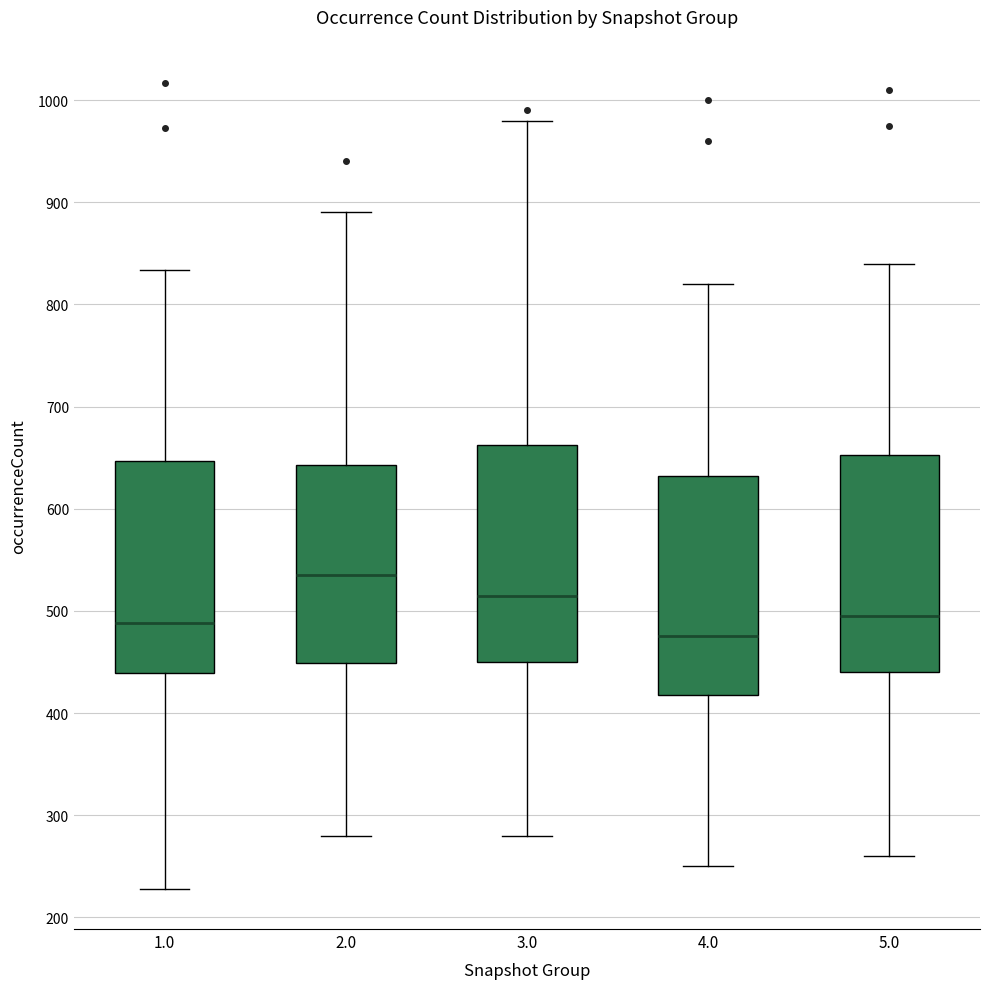

Reading left to right, read every box against the y-axis: the position of its median line, the range the box covers, and the ends of its whiskers. The values are not printed on the chart, so give them approximately, as read against the axis.

1.0: median 490, box 440 to 650, whiskers 230 to 830
2.0: median 540, box 450 to 640, whiskers 280 to 890
3.0: median 520, box 450 to 660, whiskers 280 to 980
4.0: median 480, box 420 to 630, whiskers 250 to 820
5.0: median 500, box 440 to 650, whiskers 260 to 840